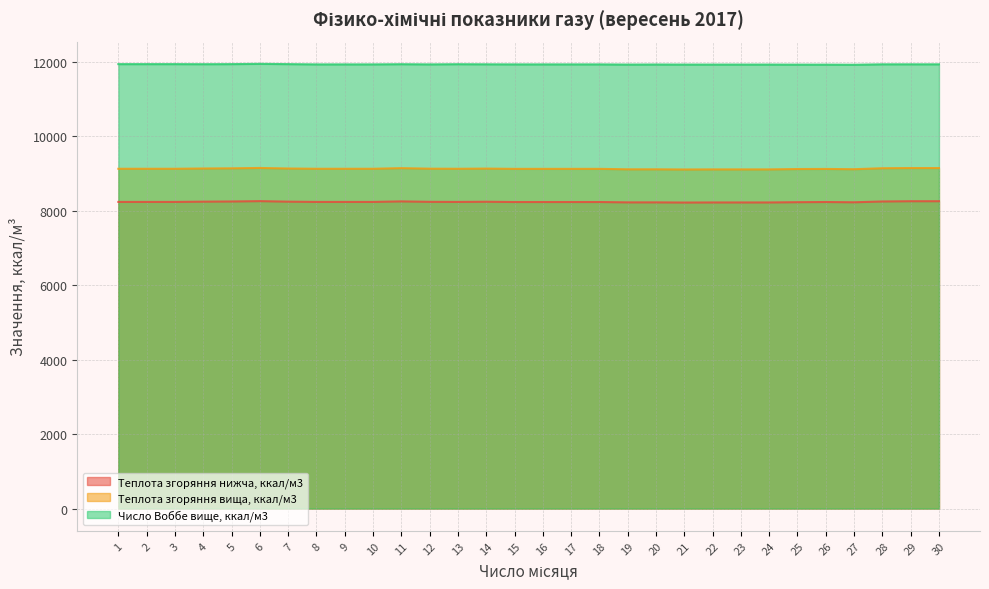

Which series has the largest total across all categories?

Число Воббе вище, ккал/м3